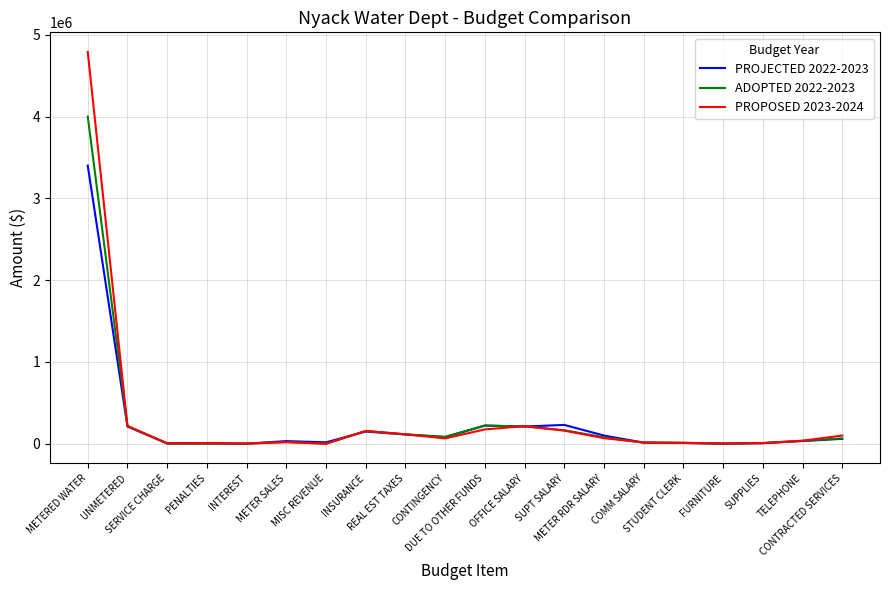

What is the total value across all series at FURNITURE?

5000